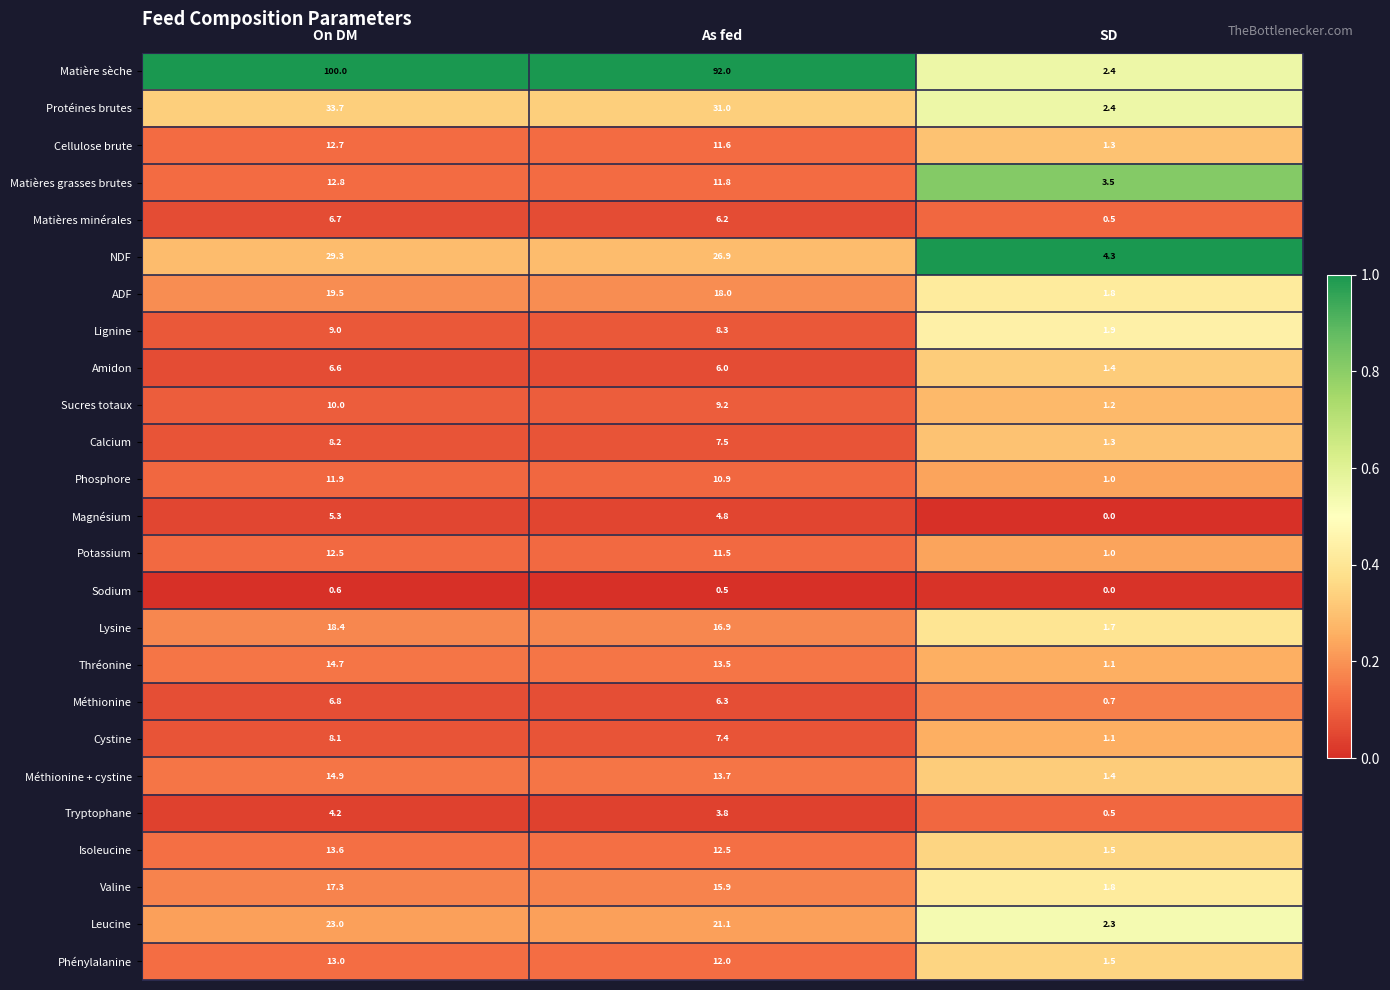

At how many categories does at least one series exceed 0?

3